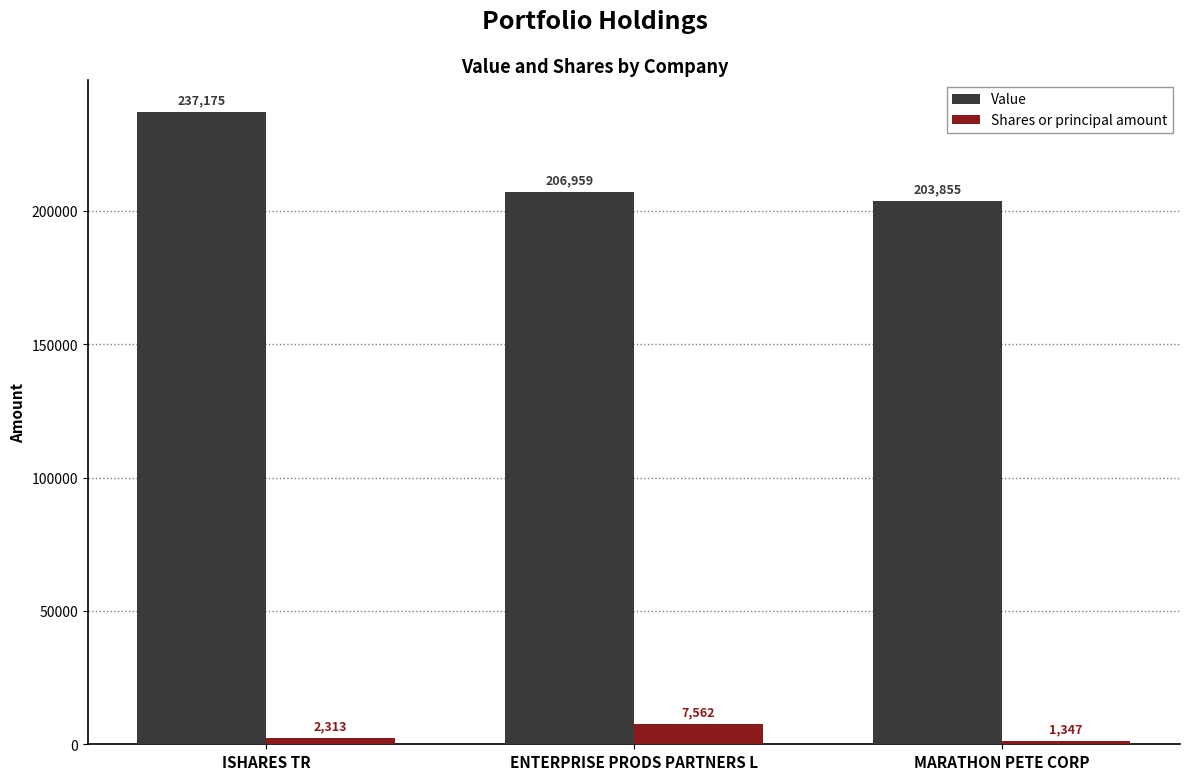

Reading left to right, list all the values displayed in this chart.

Value: ISHARES TR=237175	ENTERPRISE PRODS PARTNERS L=206959	MARATHON PETE CORP=203855
Shares or principal amount: ISHARES TR=2313	ENTERPRISE PRODS PARTNERS L=7562	MARATHON PETE CORP=1347